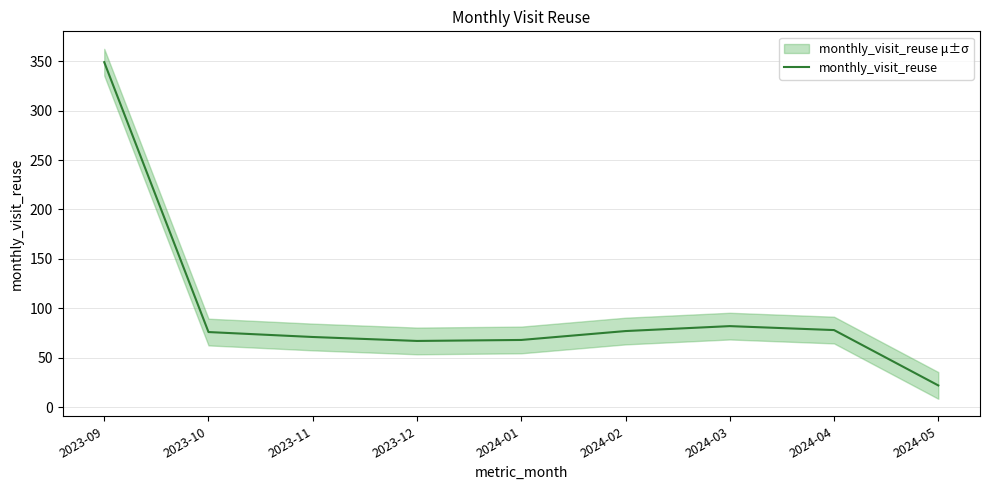

What is the difference between the maximum and second lowest values?

282